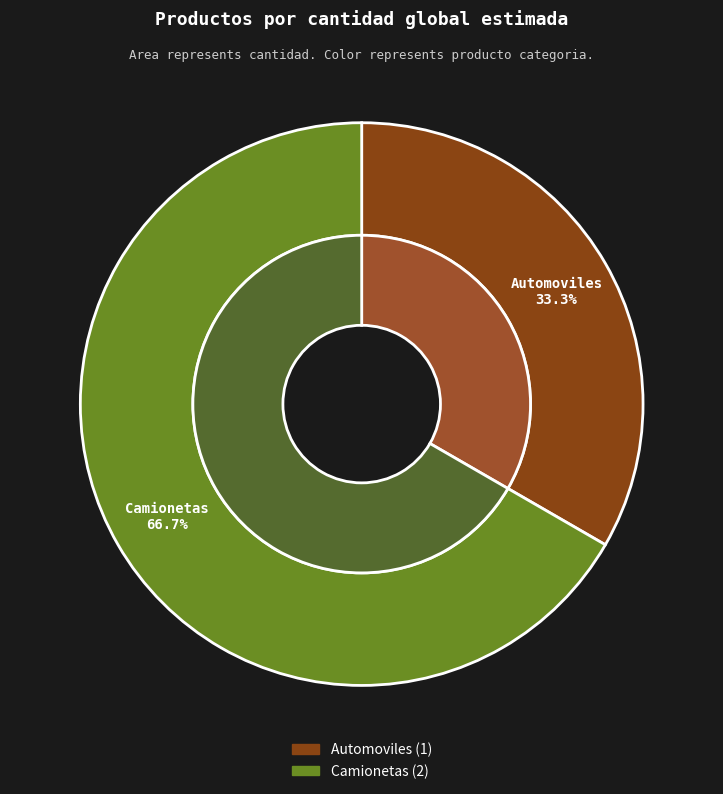

True or false: Automoviles accounts for 33% of the total.

True